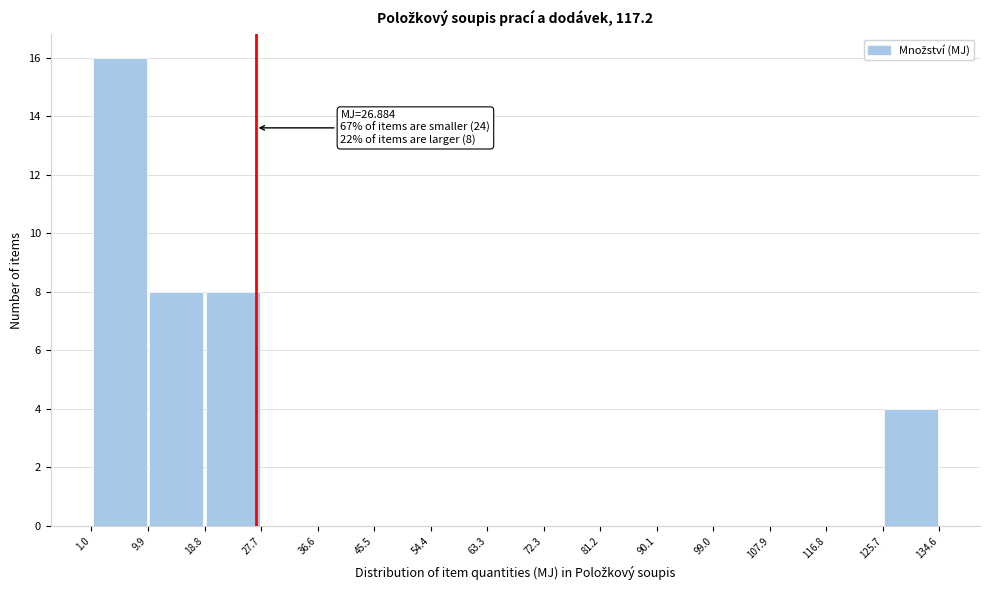

Over which range of the x-axis is the bar tallest?

1.0 to 9.9